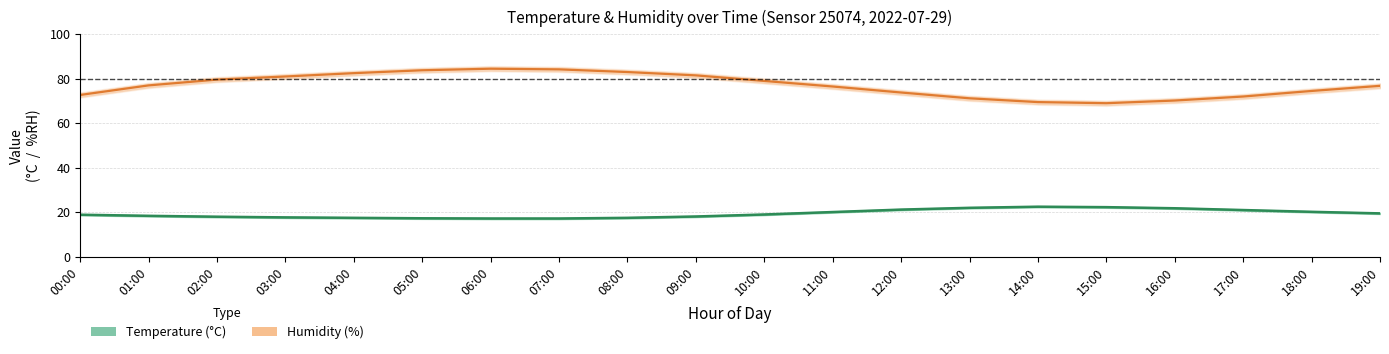

Does the chart have visible grid lines?

Yes